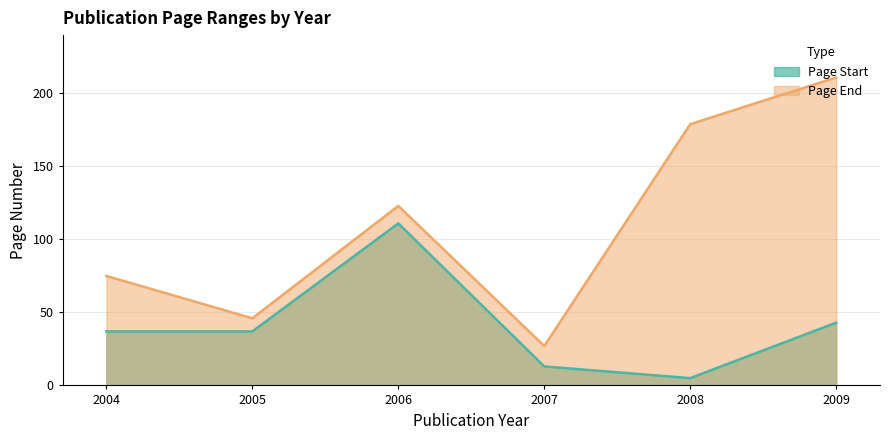

At how many categories does at least one series exceed 75?

3